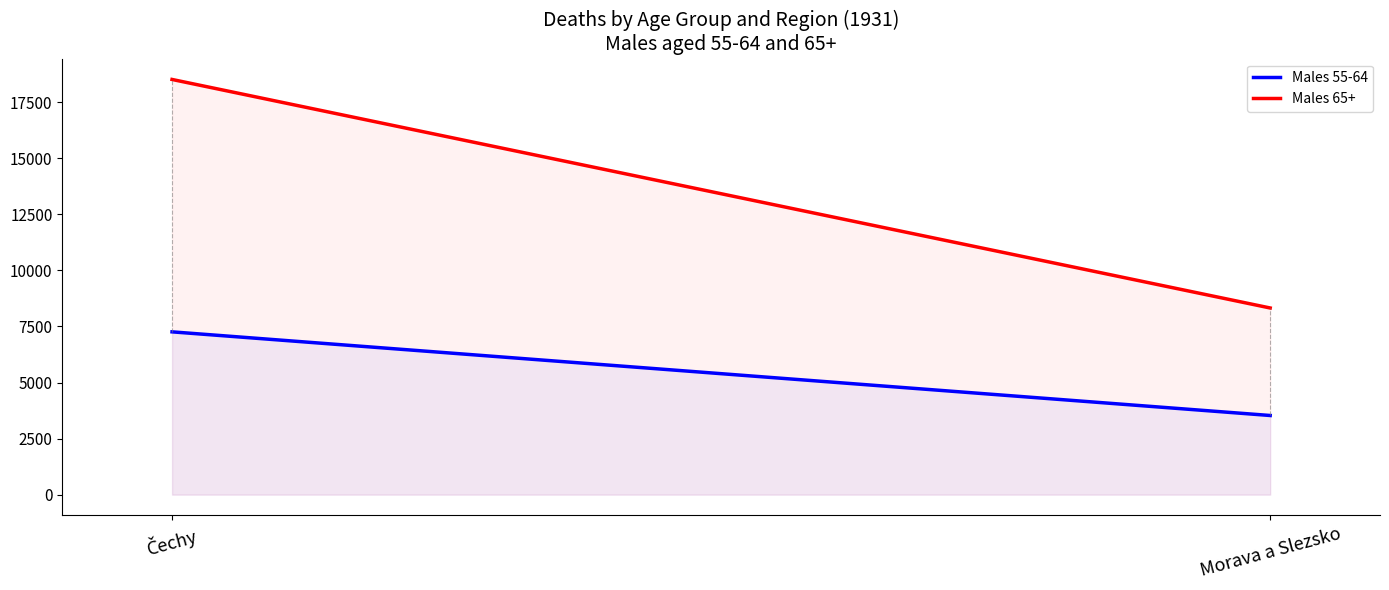

What is the average value of the Males 55-64 series?

5394